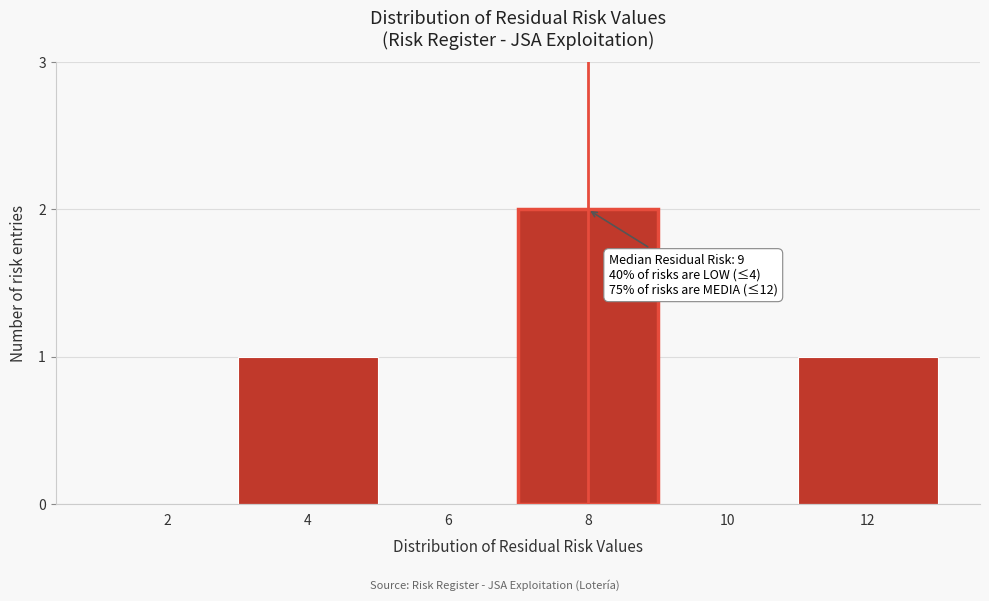

Reading left to right, list all the values displayed in this chart.

2=0	4=1	6=0	8=2	10=0	12=1